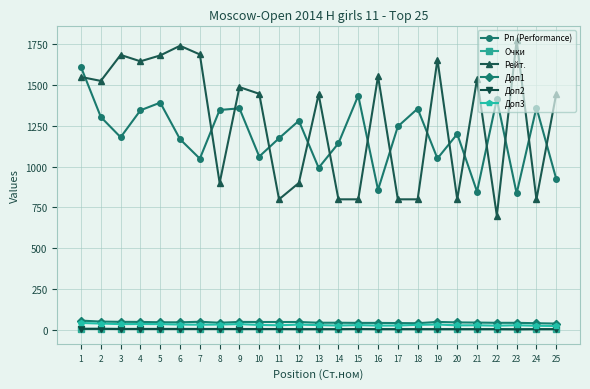

Which series changed the most between 5 and 15?

Рейт.